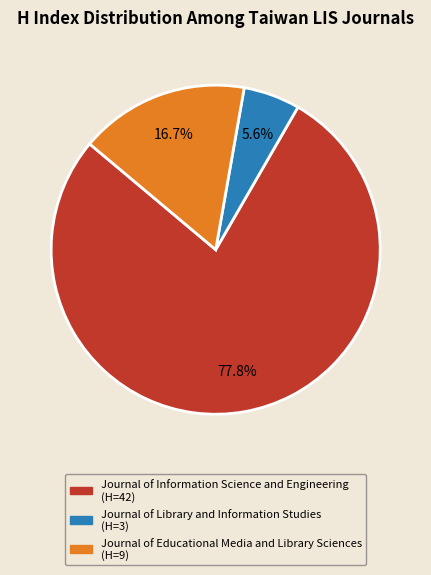

To the nearest percent, what is the difference between the Journal of Library and Information Studies and Journal of Educational Media and Library Sciences slice percentages?

11%